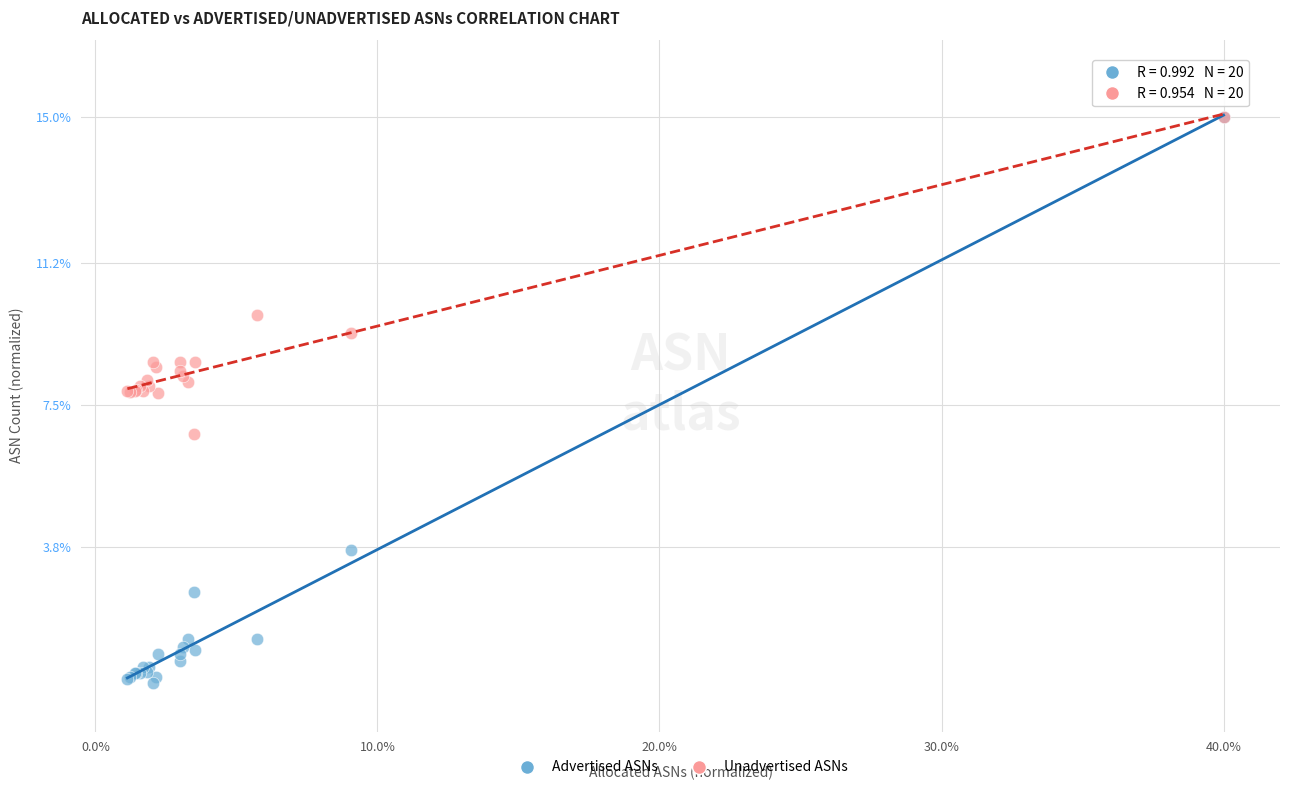

What are all the series names shown in the legend?

Advertised ASNs, Unadvertised ASNs